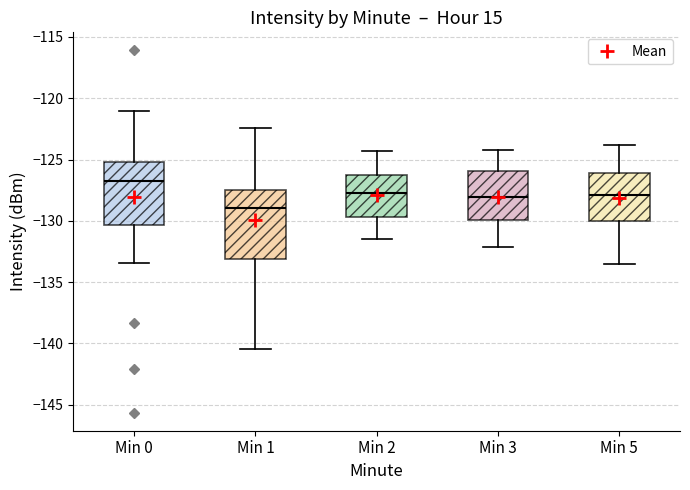

Reading left to right, transcribe this box plot: for each box, give where its median line is, the range the box spans, and where its two whiskers end, as read against the y-axis. The values are not printed on the chart, so give them approximately, as read against the axis.

Min 0: median -127.0, box -130.5 to -125.0, whiskers -133.5 to -121.0
Min 1: median -129.0, box -133.0 to -127.5, whiskers -140.5 to -122.5
Min 2: median -127.5, box -129.5 to -126.5, whiskers -131.5 to -124.5
Min 3: median -128.0, box -130.0 to -126.0, whiskers -132.0 to -124.0
Min 5: median -128.0, box -130.0 to -126.0, whiskers -133.5 to -124.0